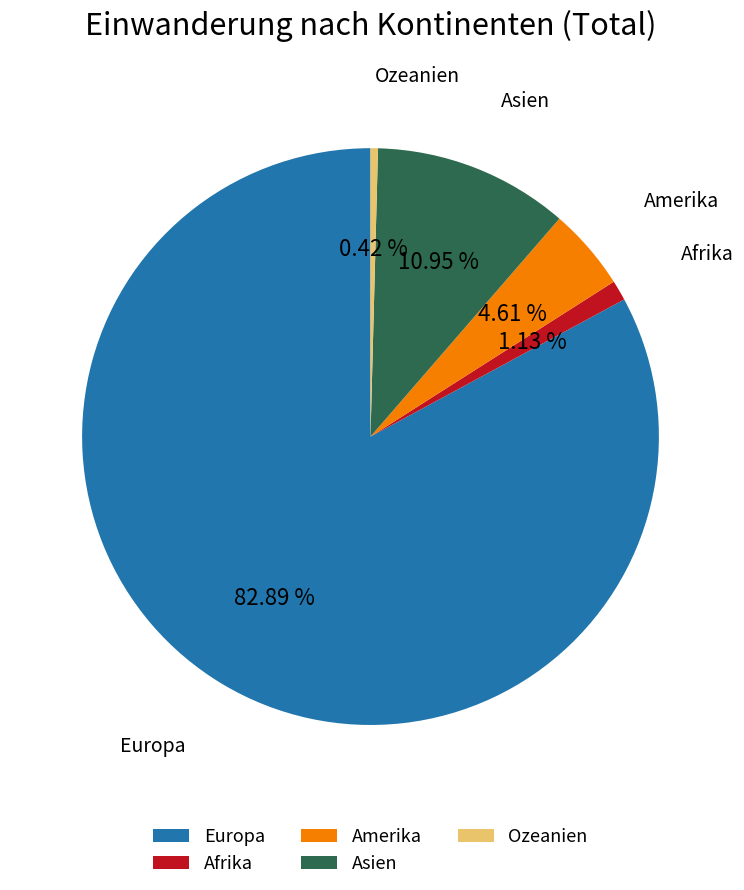

Is it true that Europa is 83% of the pie?

True